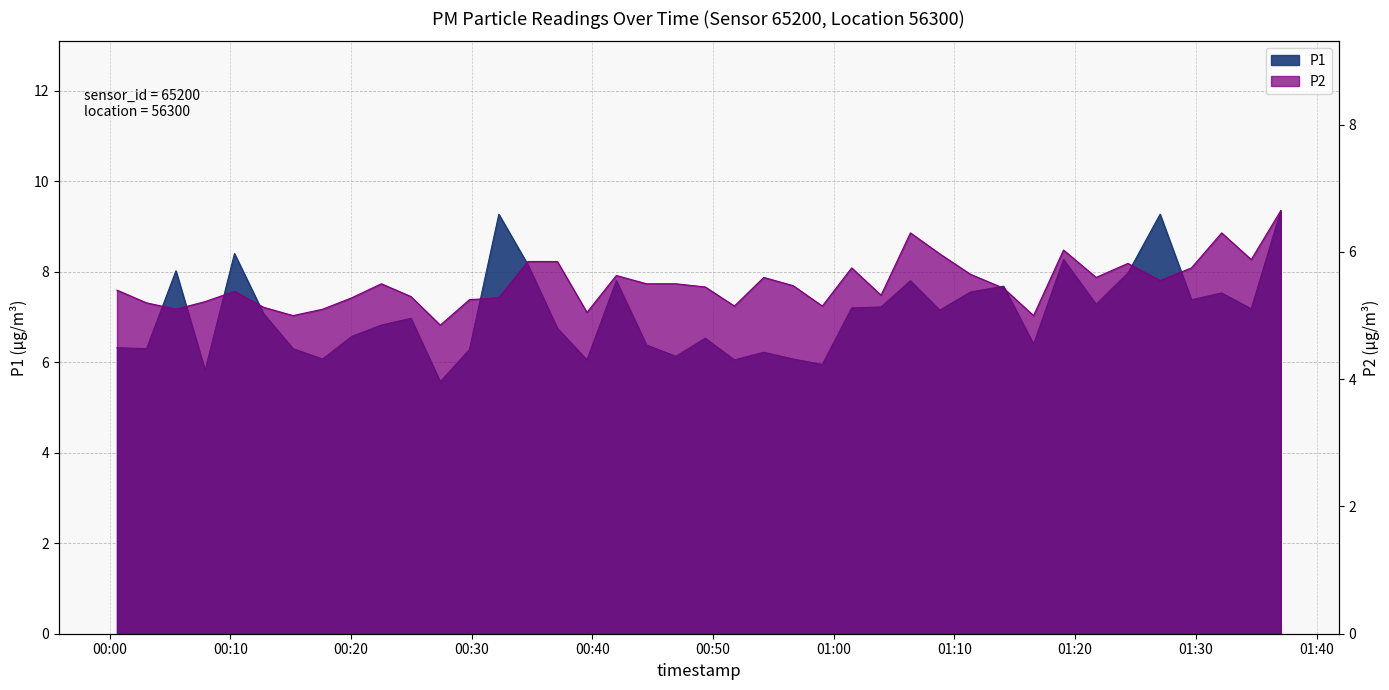

True or false: P2 and P1 cross at least once.

False